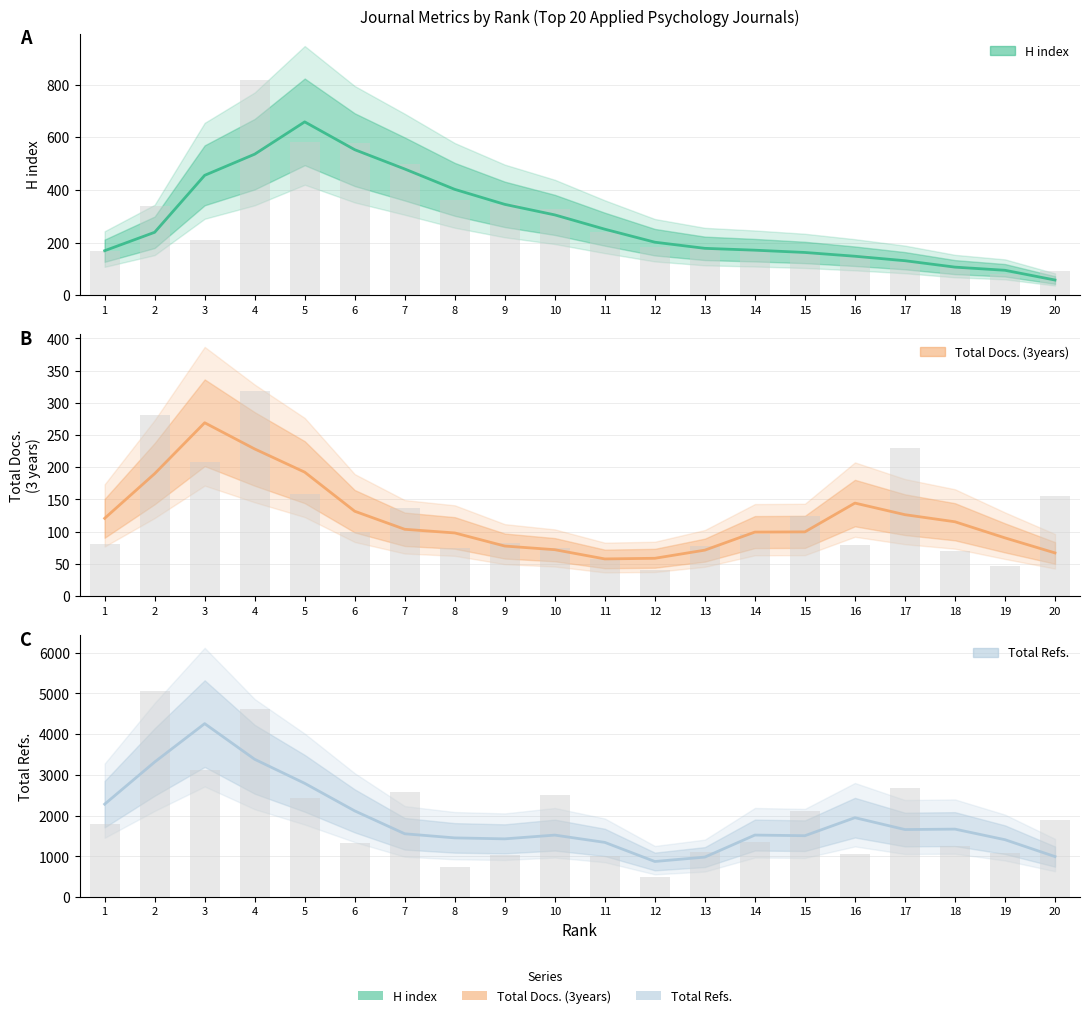

Rank the categories by Total Refs. value from highest to lowest.

2, 4, 3, 17, 7, 10, 5, 15, 20, 1, 14, 6, 18, 13, 19, 16, 9, 11, 8, 12